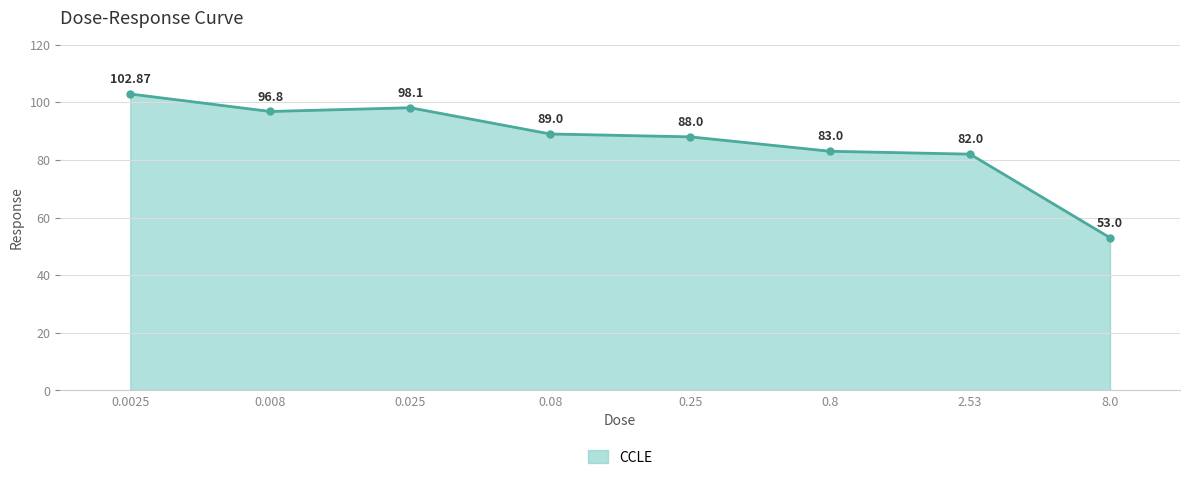

List the labels in order of value, largest first.

0.0025, 0.025, 0.008, 0.08, 0.25, 0.8, 2.53, 8.0